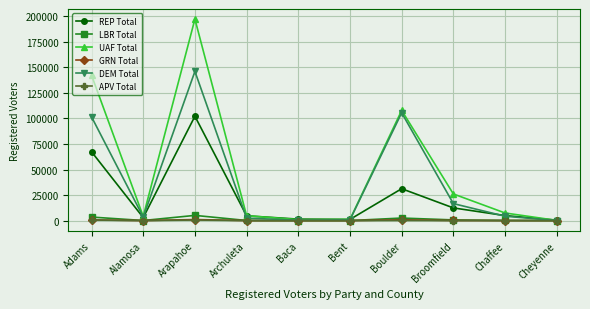

Does the chart display data point markers on the line(s)?

Yes